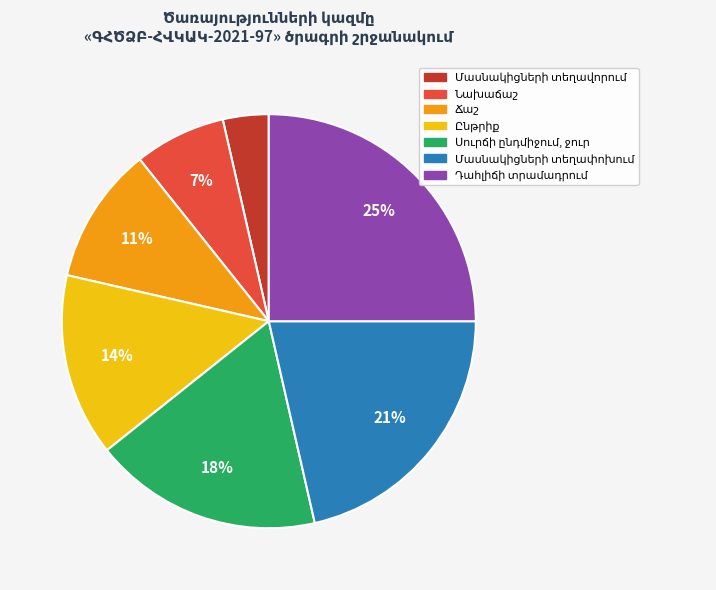

Does any single category account for the majority?

No